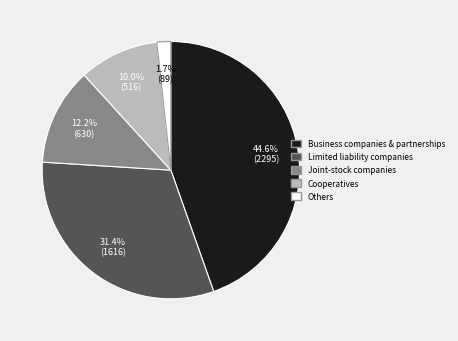

To the nearest percent, what is the average slice percentage?

20%